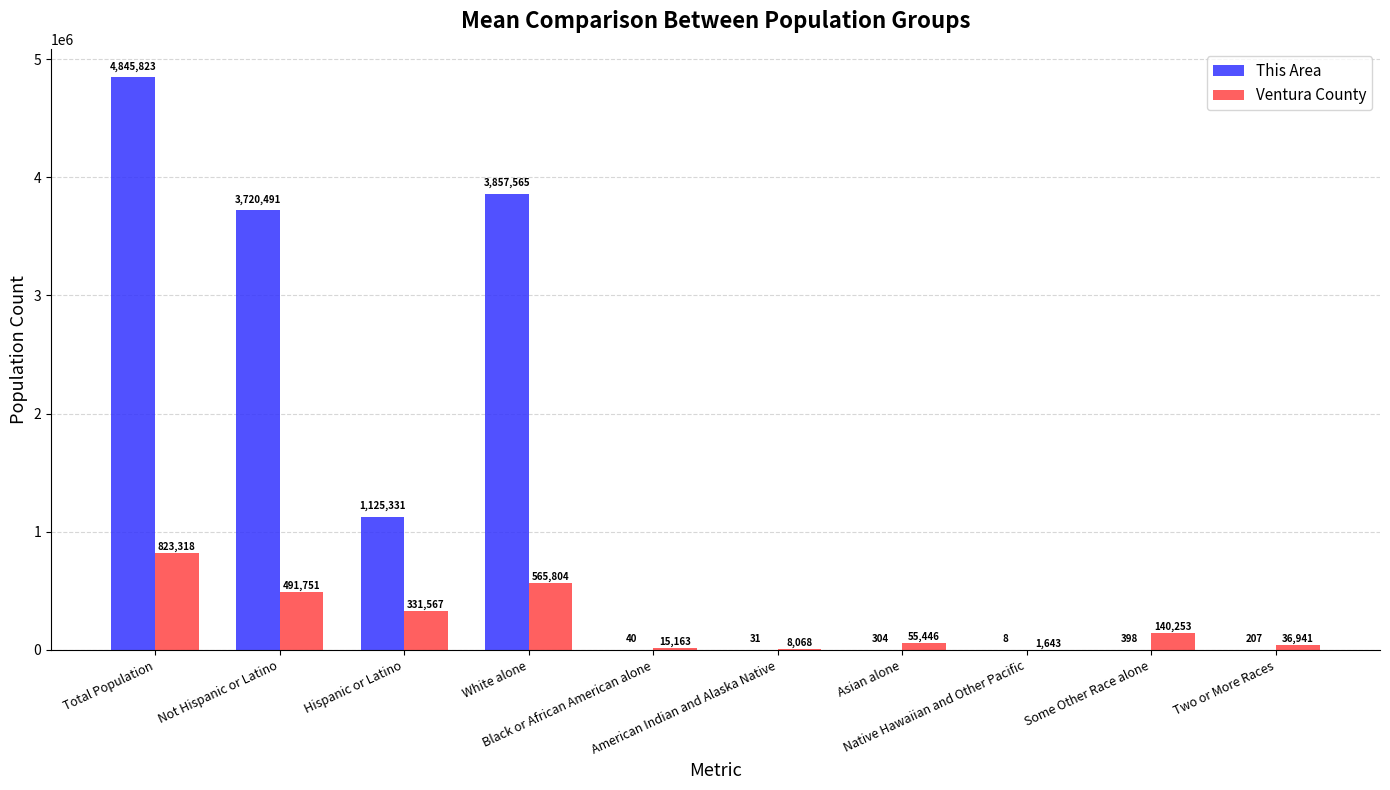

What is the sum of all This Area values?

13550198